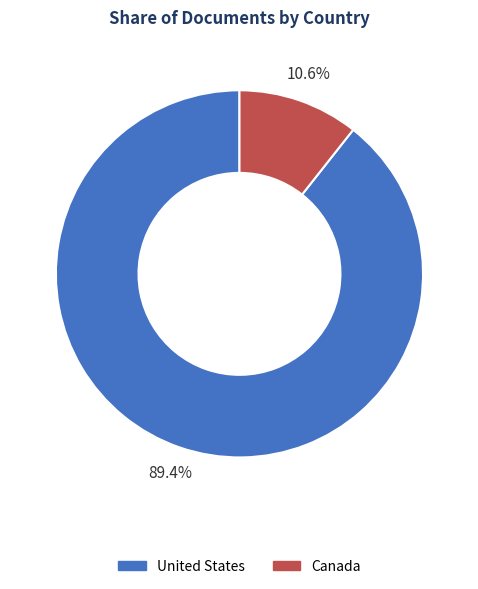

The United States slice represents 99% of the pie. True or false?

False